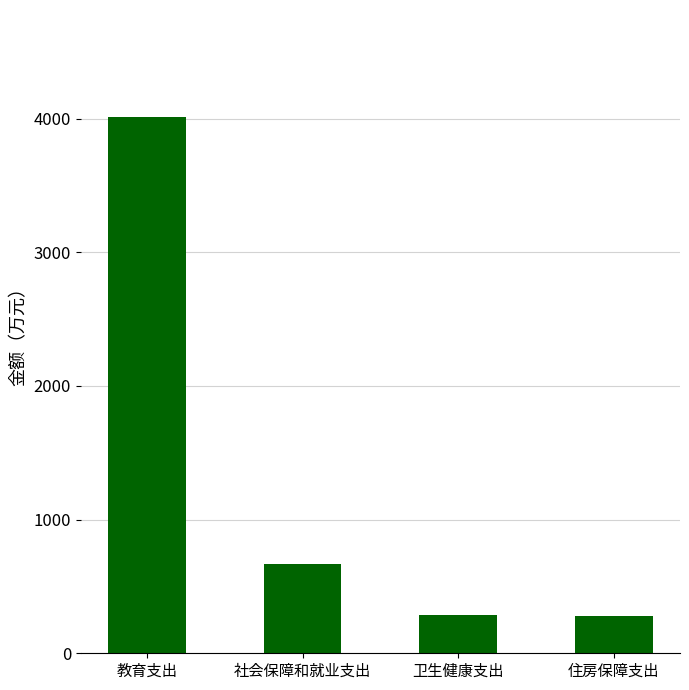

Is it true that the value at 教育支出 is 5219.4?

False